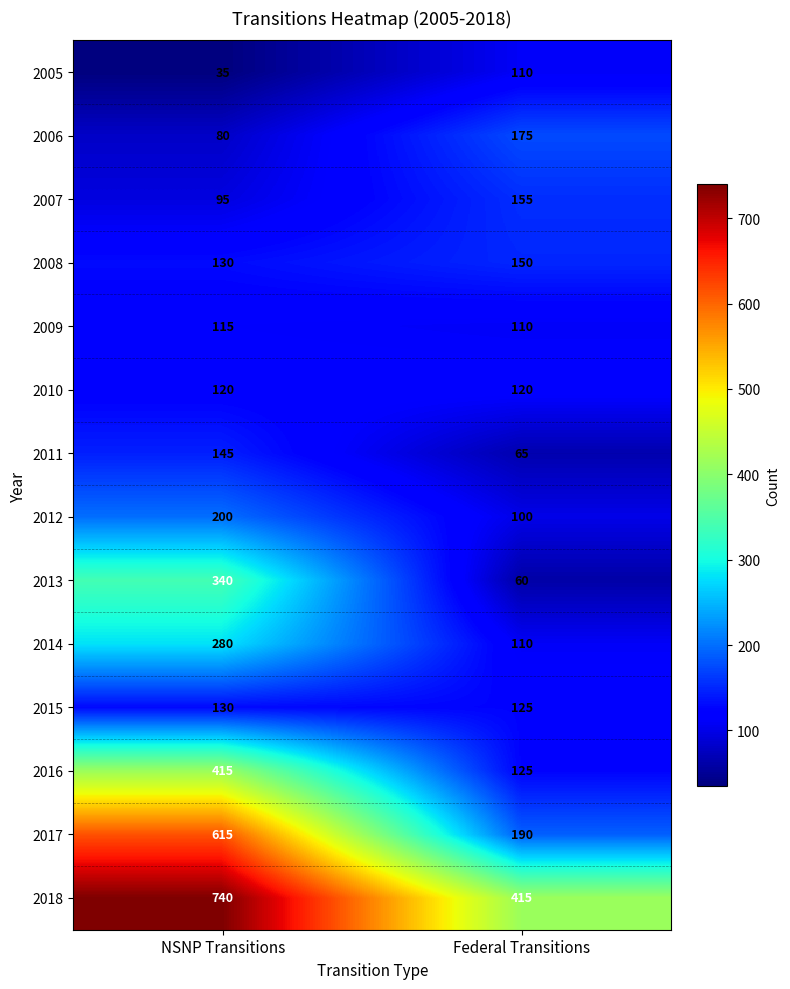

What is the spread (max minus min) of values at Federal Transitions?

355